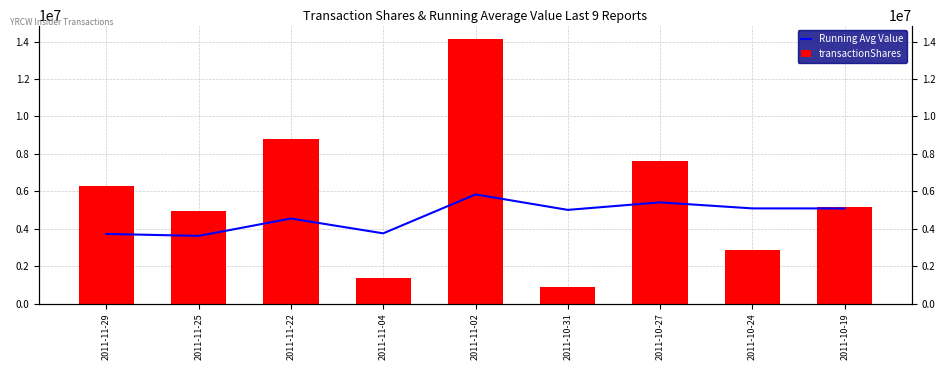

What is the sum of all transactionShares values?

52054163.0